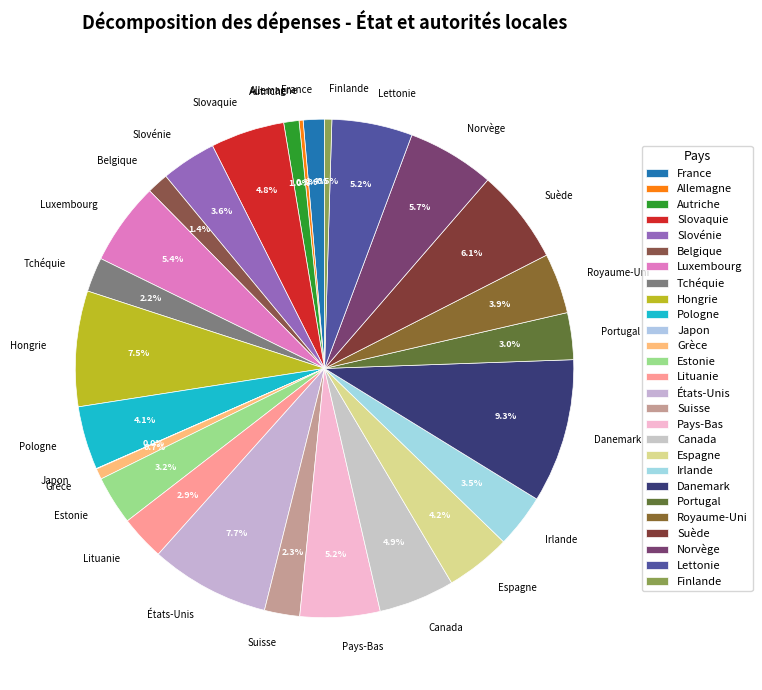

Is there any slice that represents more than half of the pie?

No